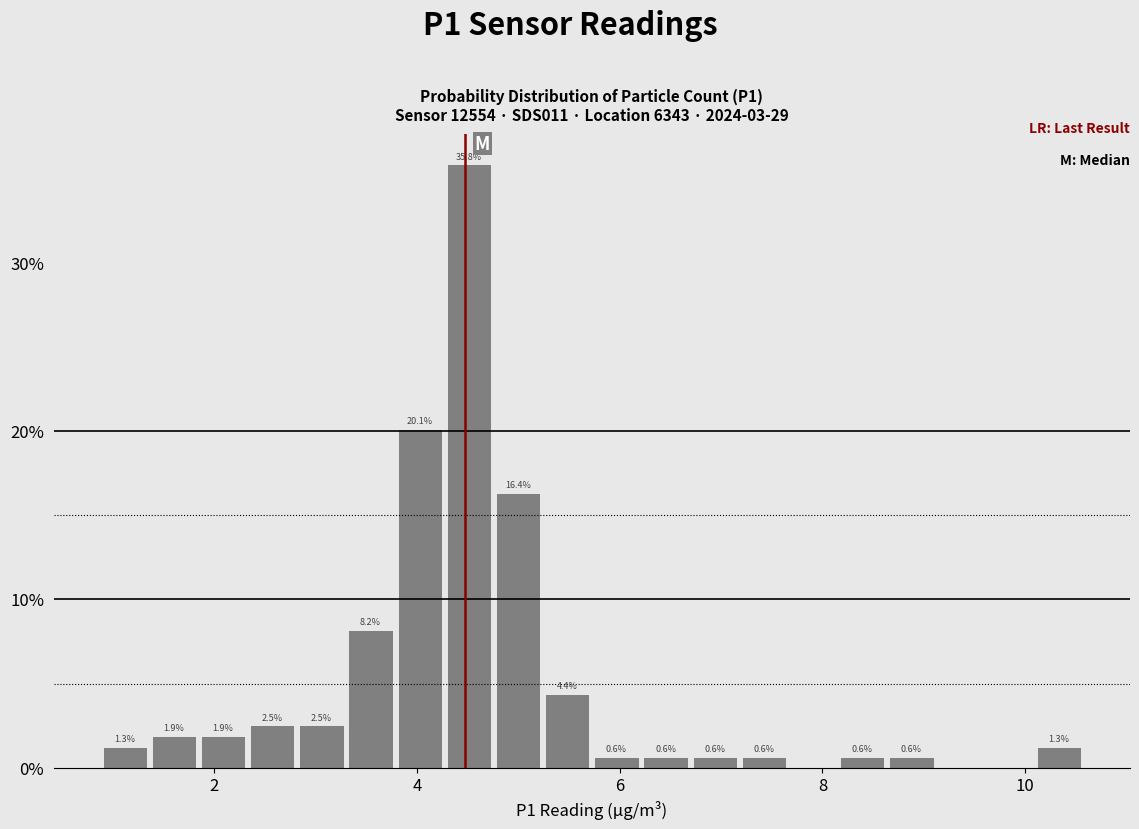

Around what value on the x-axis is the tallest bar? Give the approximate position of its centre, as read against the axis.

4.6